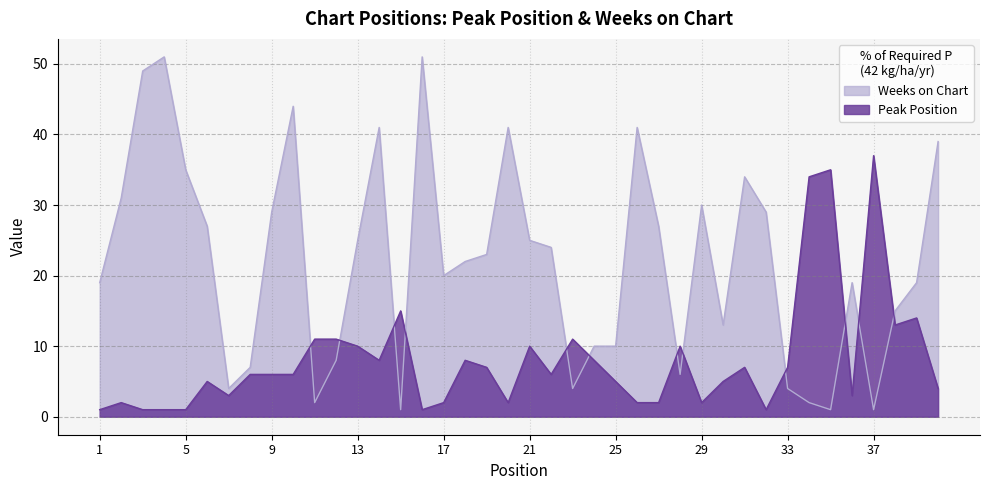

Between which two adjacent categories do Weeks on Chart and Peak Position first intersect?

10 and 11